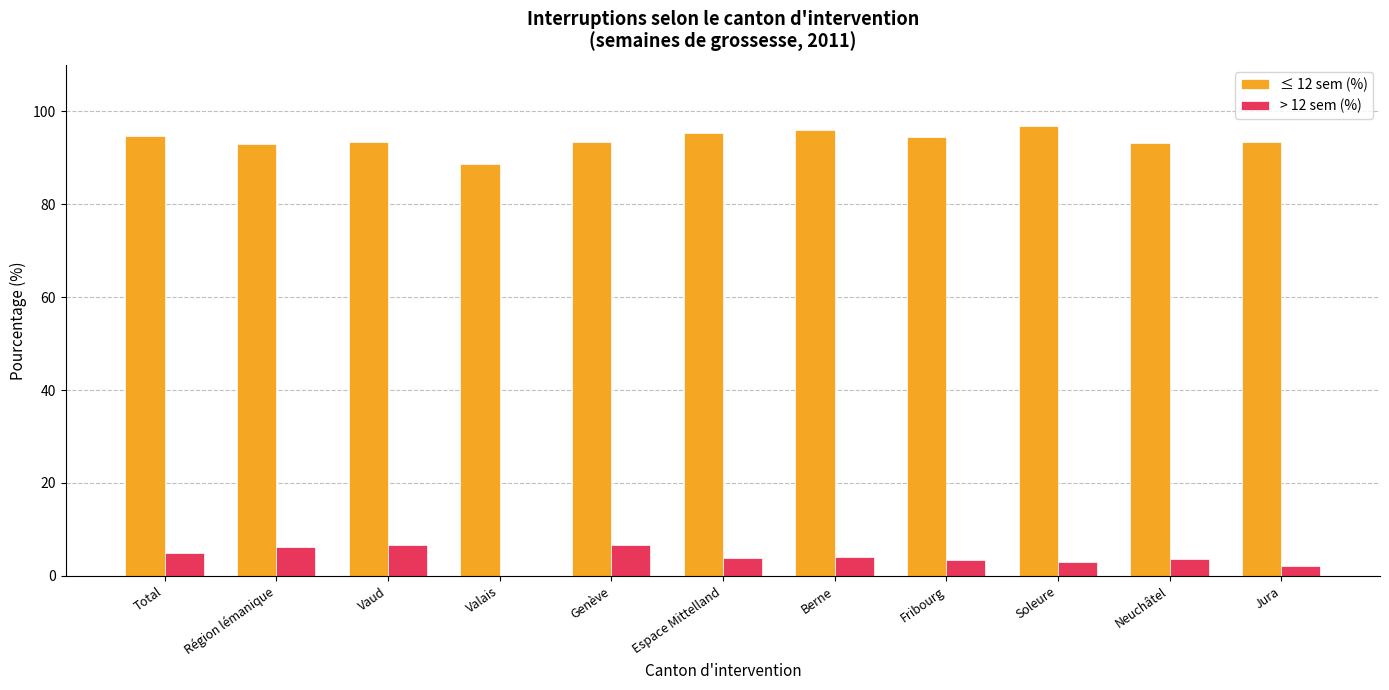

The value of ≤ 12 sem (%) at Jura is 93.5. True or false?

True